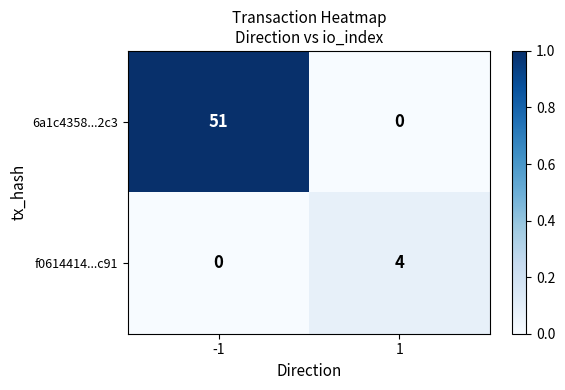

The 6a1c4358...2c3 series shows 75 at -1. True or false?

False